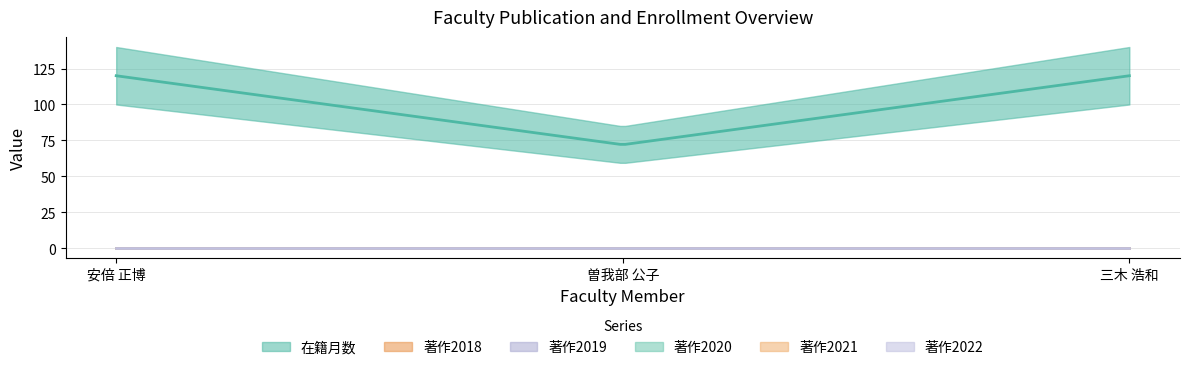

Which series changed the most between 安倍 正博 and 三木 浩和?

在籍月数